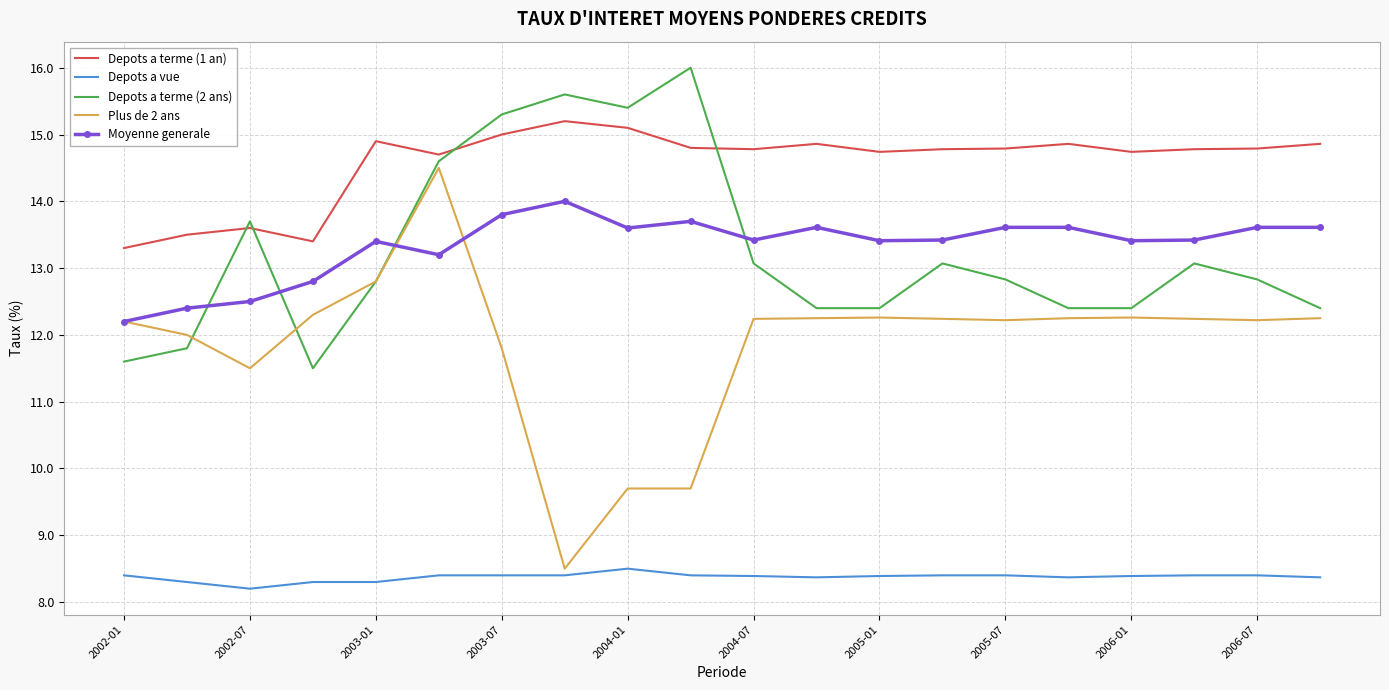

What is the average value of the Depots a terme (2 ans) series?

13.3